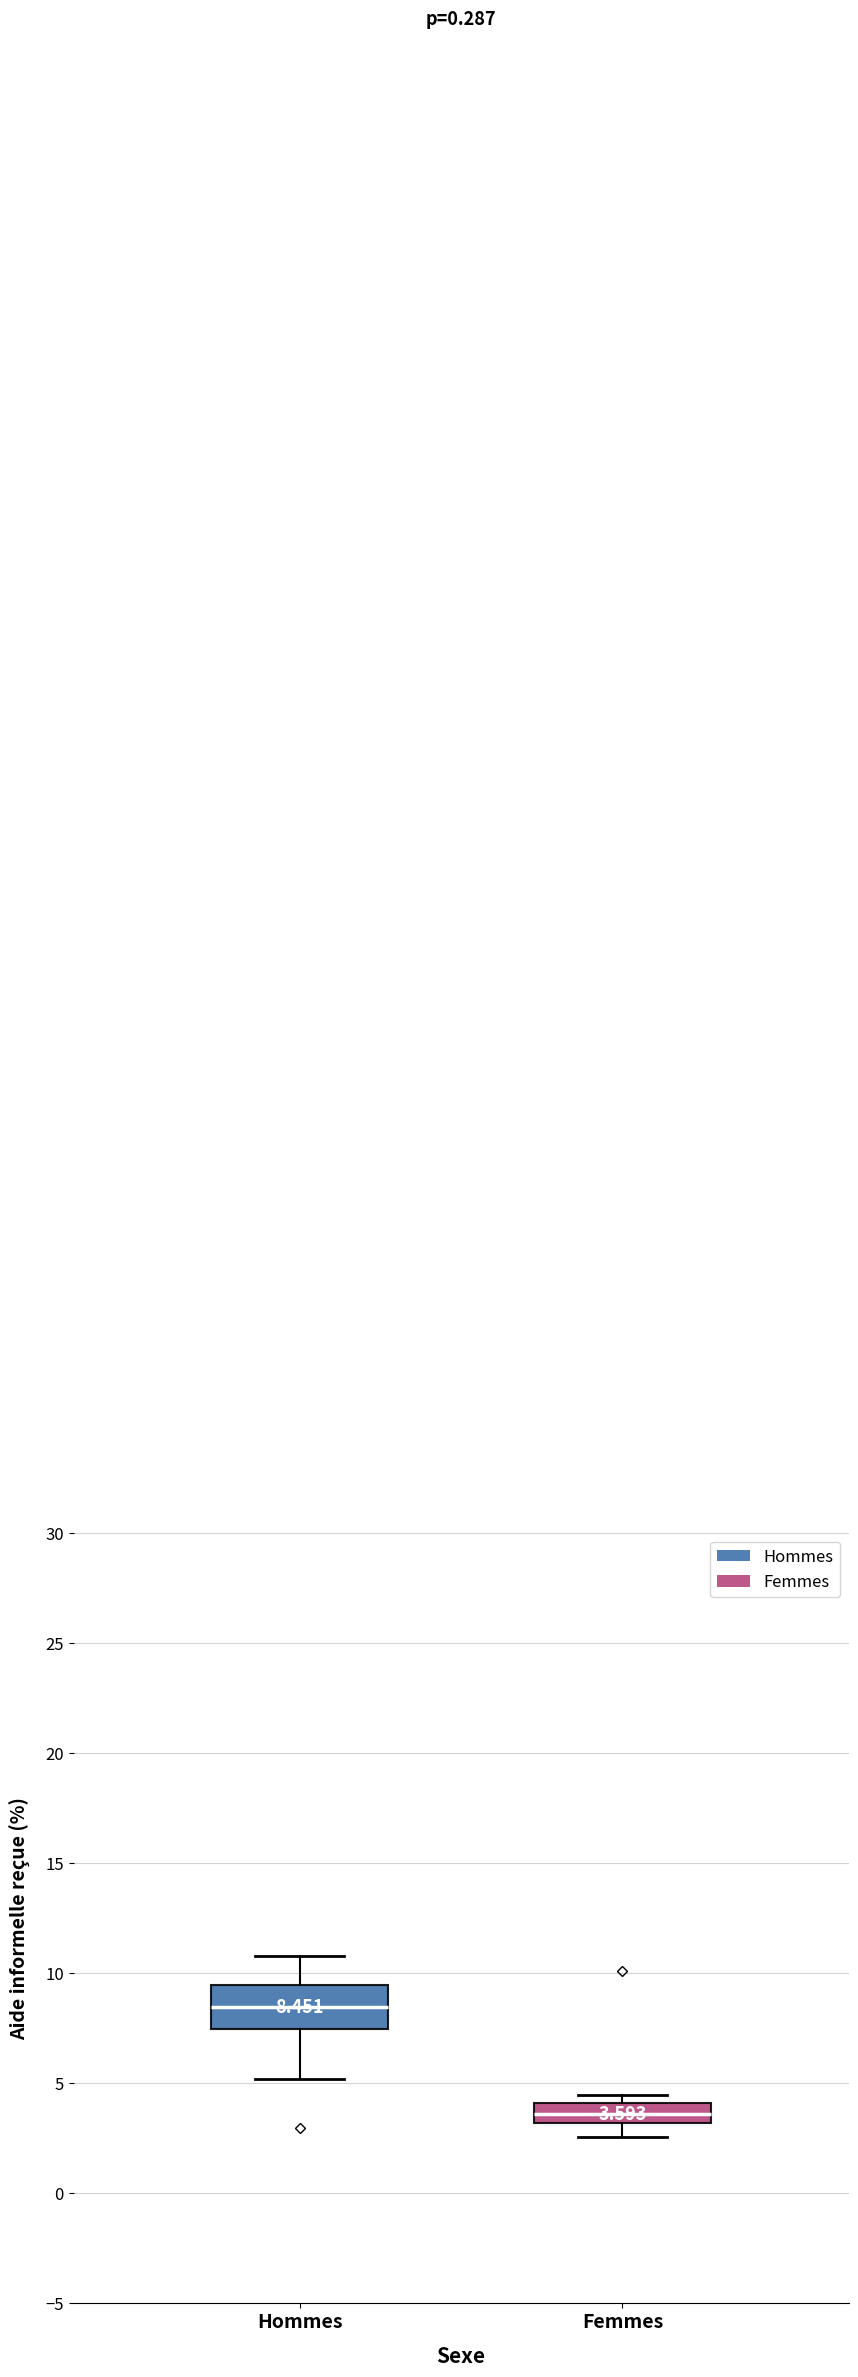

Which box is the tallest, from its lower edge to its upper edge?

Hommes